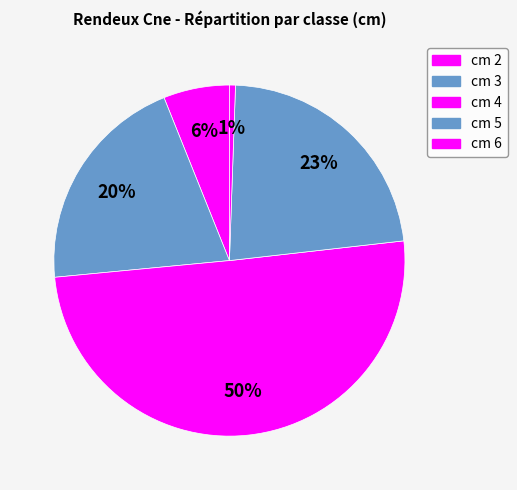

How many slices are in this pie chart?

5